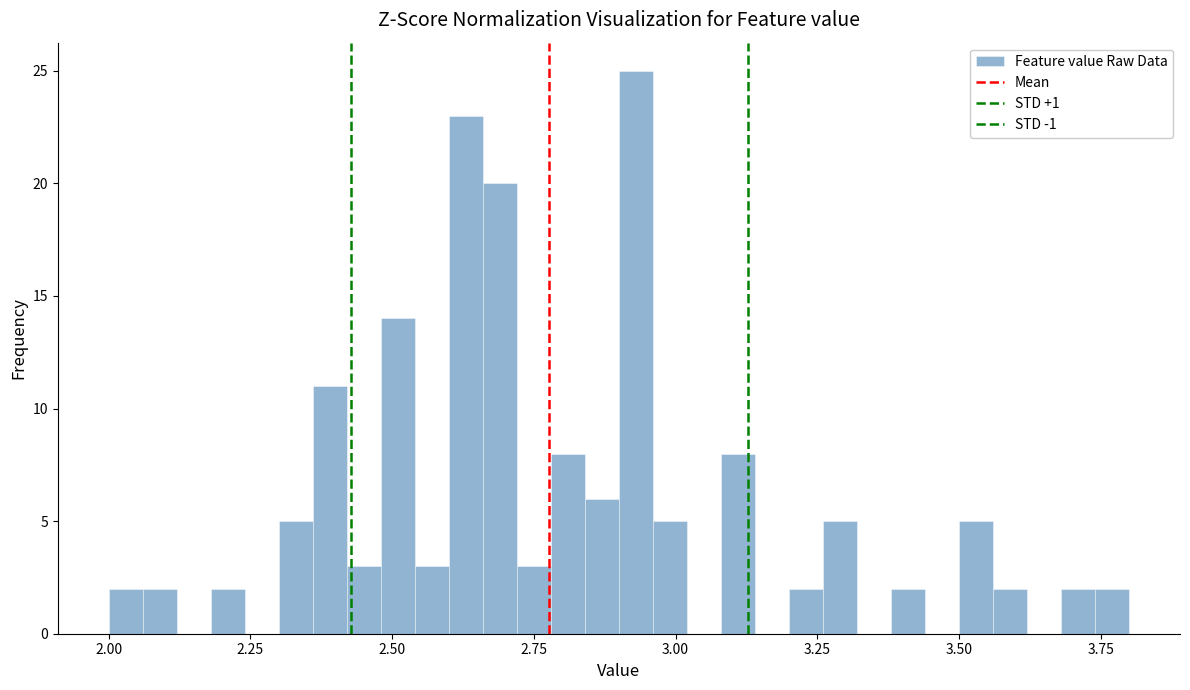

Around what value on the x-axis is the tallest bar? Give the approximate position of its centre, as read against the axis.

2.95